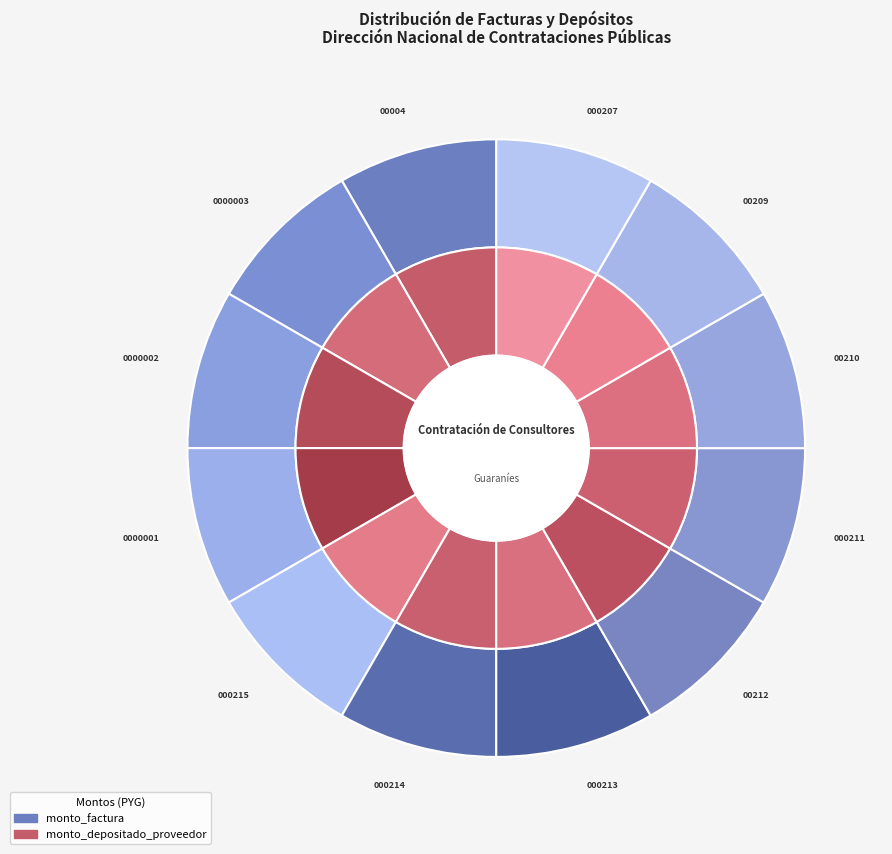

To the nearest percent, what is the combined percentage of 001-001-00212 and 001-001-00209?

17%